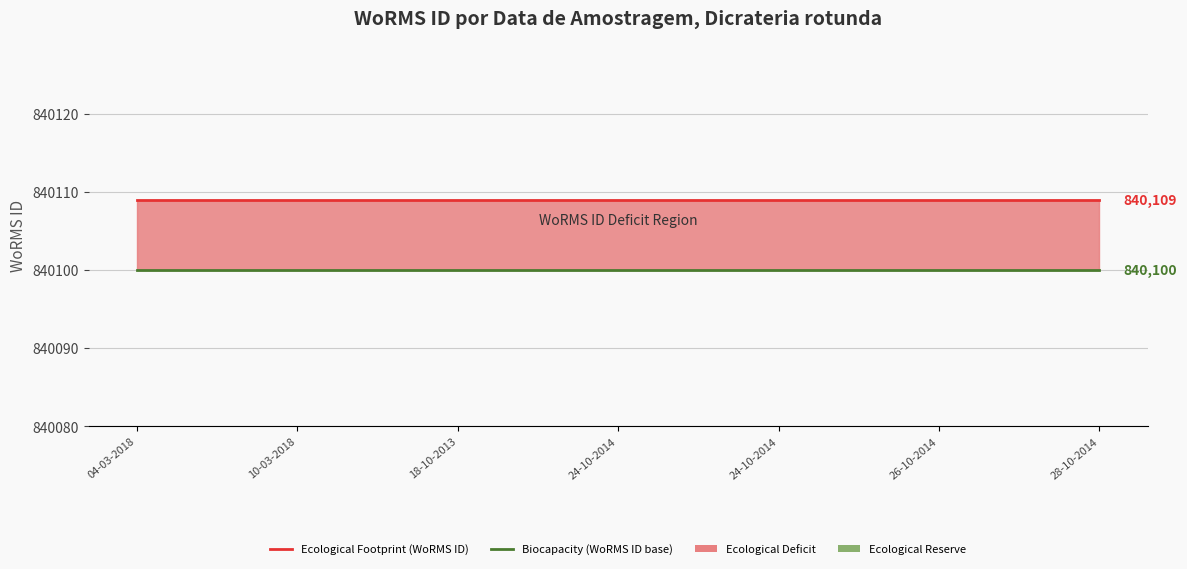

True or false: Biocapacity (WoRMS ID base) has a value of 1393197 at 24-10-2014.

False